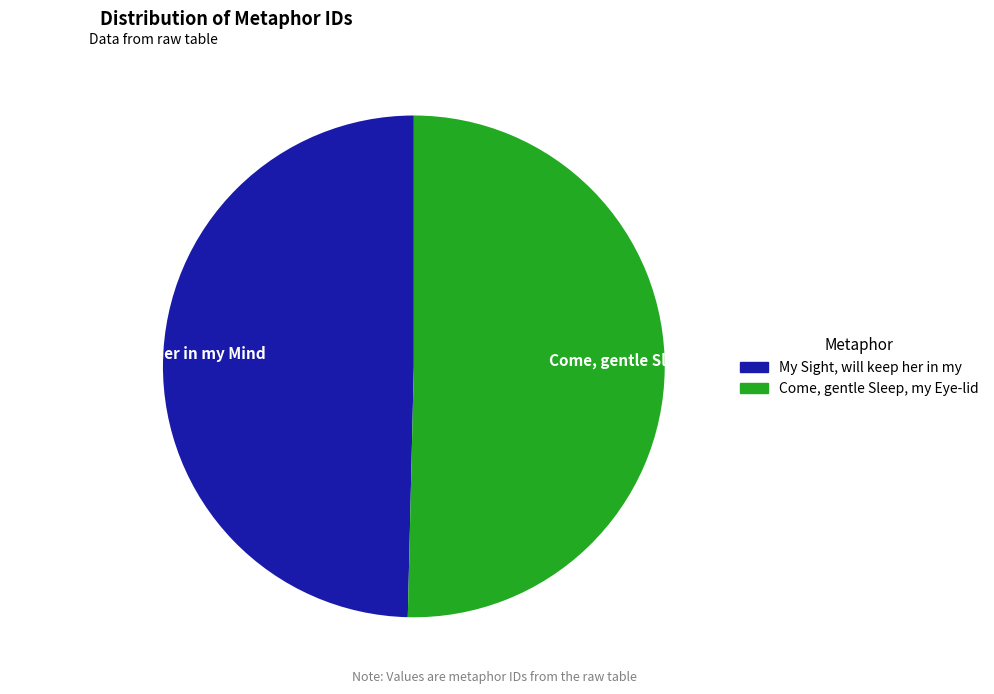

What portion of the pie excludes Come, gentle Sleep, my Eye-lids close?

49.6%